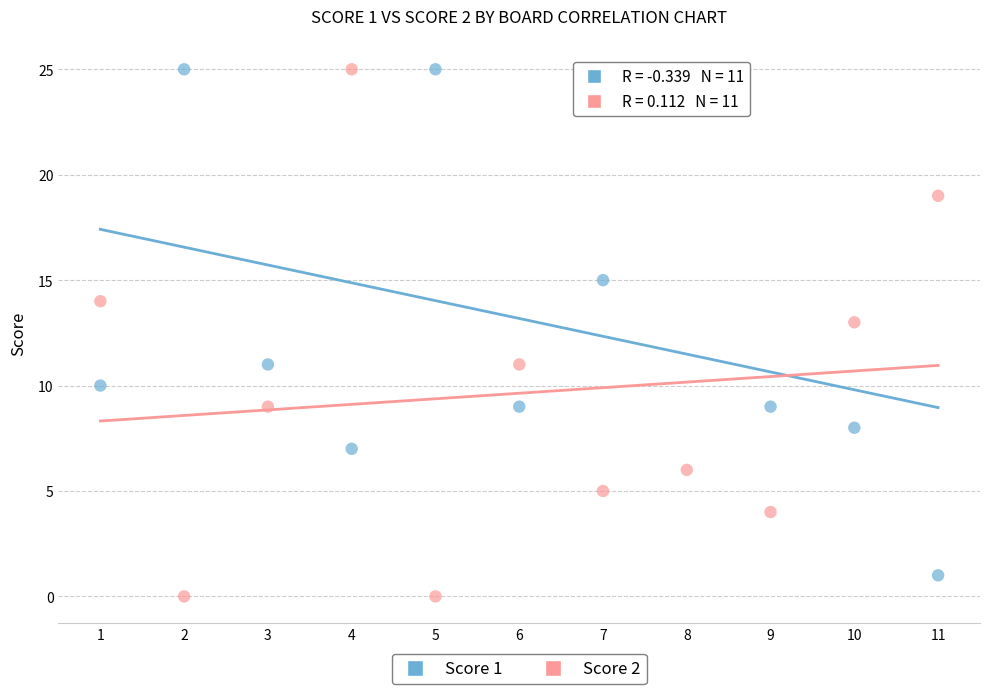

What are all the series names shown in the legend?

Score 1, Score 2